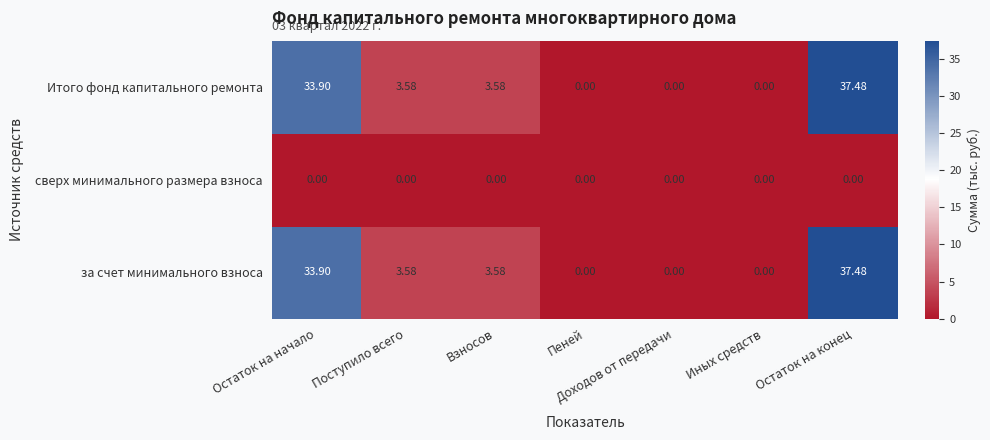

At which label does за счет минимального взноса first exceed 3?

Остаток на начало